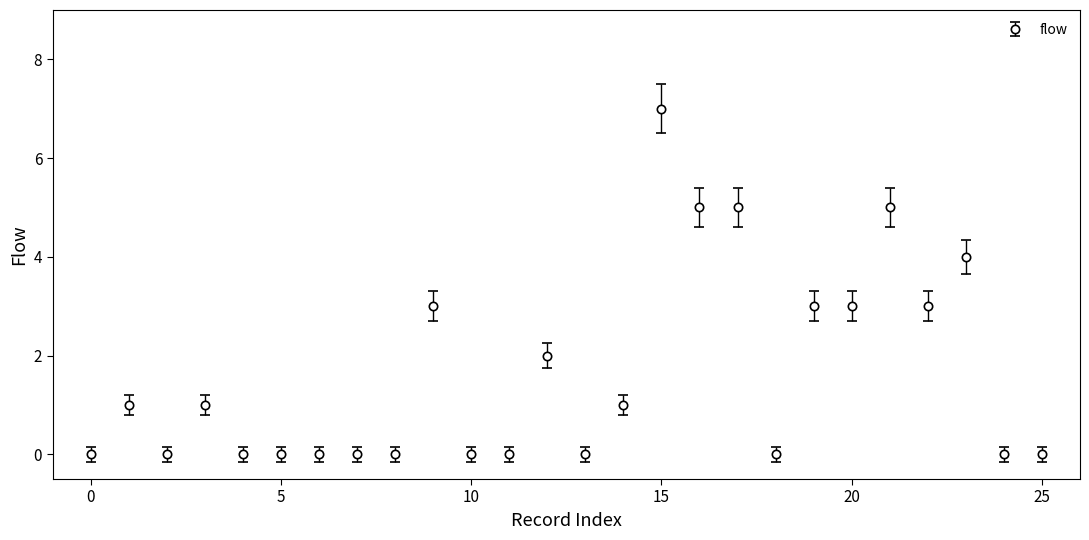

What is the greatest value displayed?

7